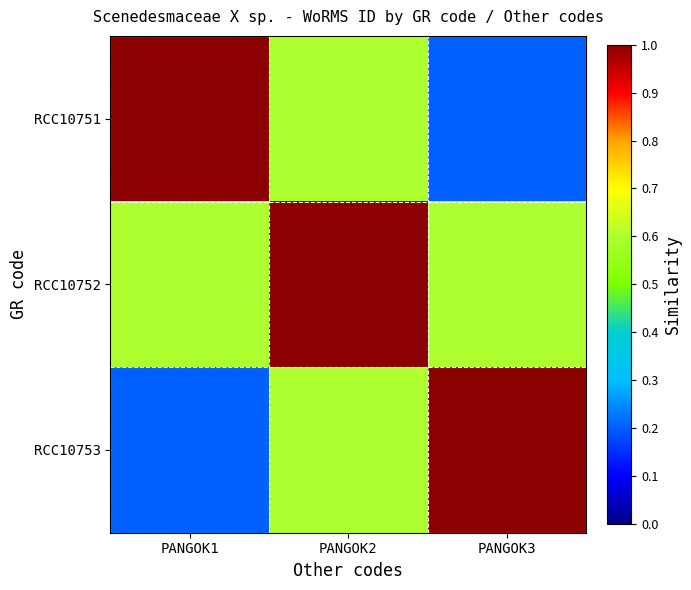

Rank the series at PANGOK1 from highest to lowest value.

RCC10751, RCC10752, RCC10753